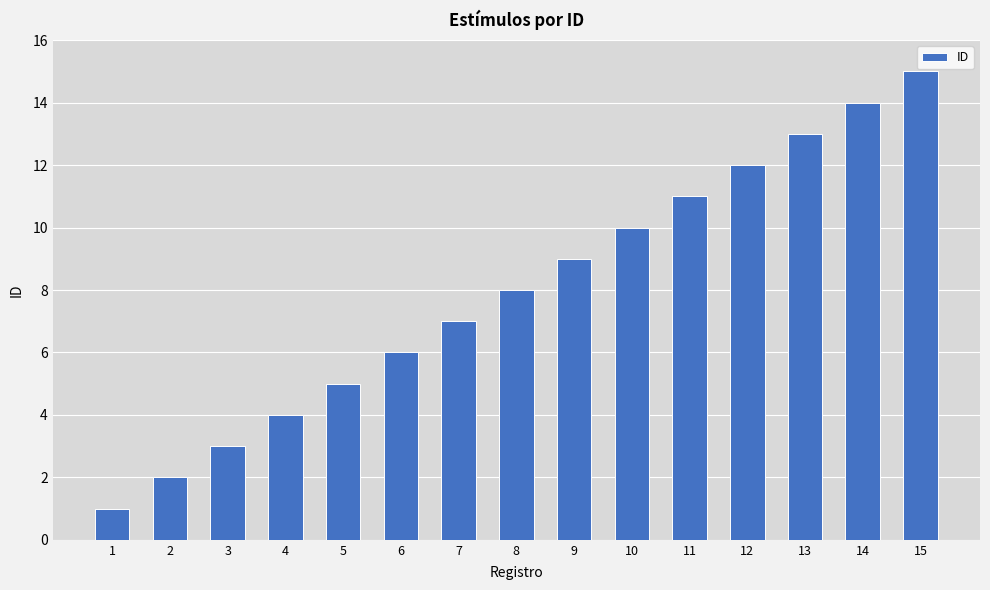

Which label corresponds to the largest value in the chart?

15